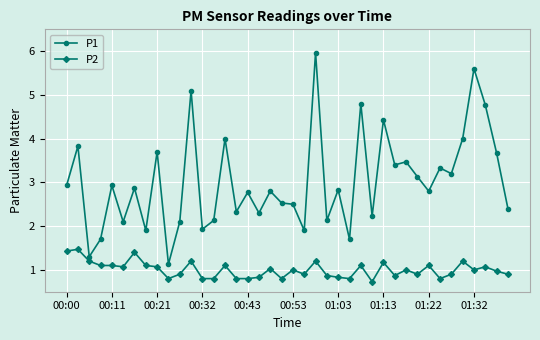

True or false: P1 has more than 1 points higher than both neighbors.

True